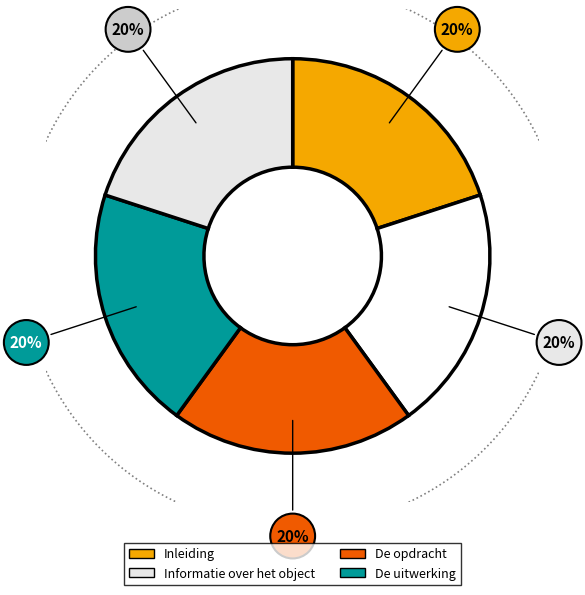

To the nearest percent, what is the average slice percentage?

20%